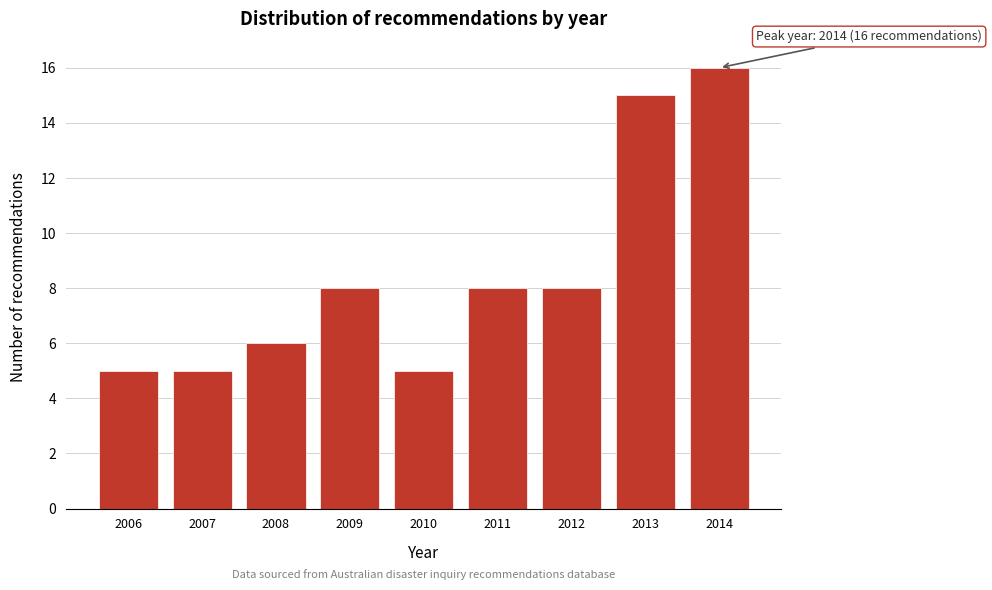

Reading left to right, transcribe all the data shown in this chart.

5	5	6	8	5	8	8	15	16